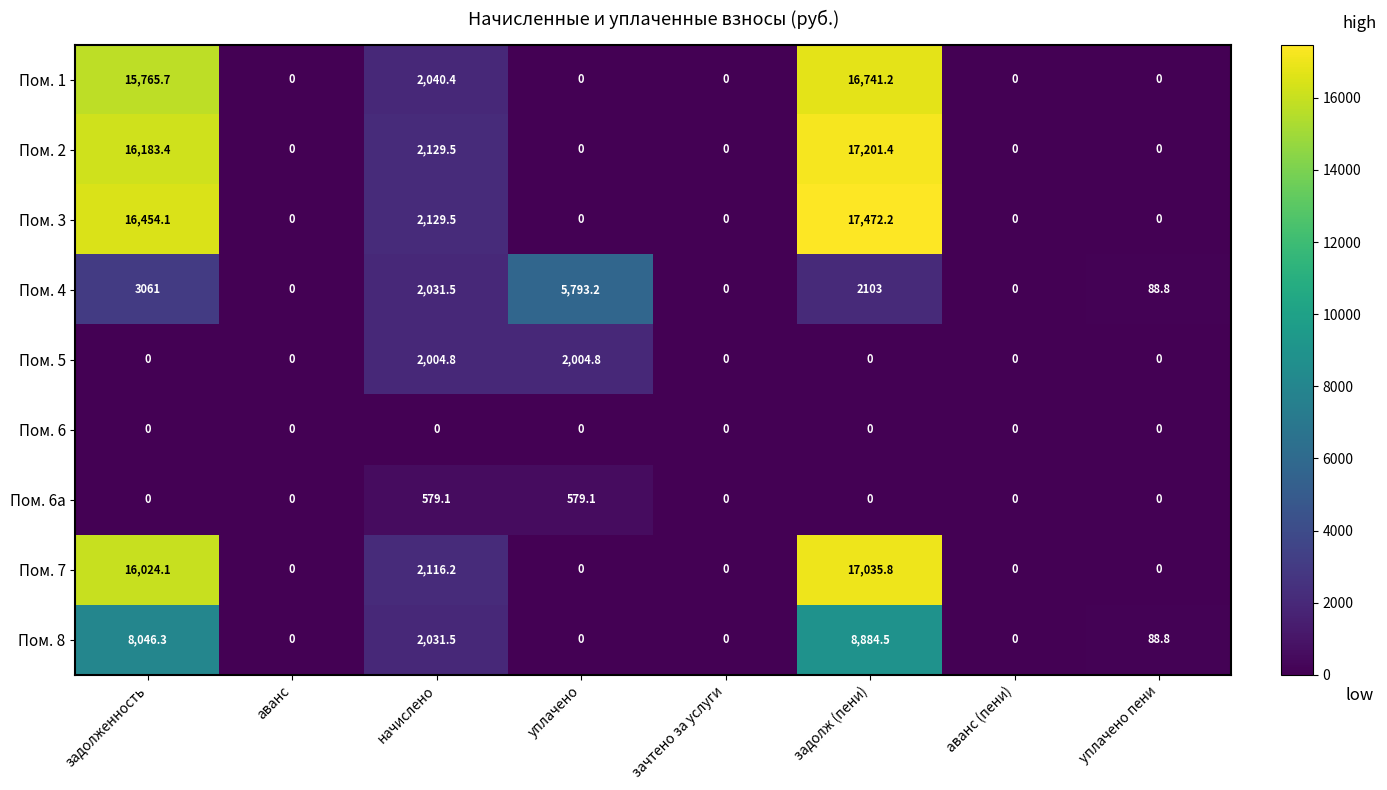

True or false: Пом. 4 has a value of 0.0 at зачтено за услуги.

True